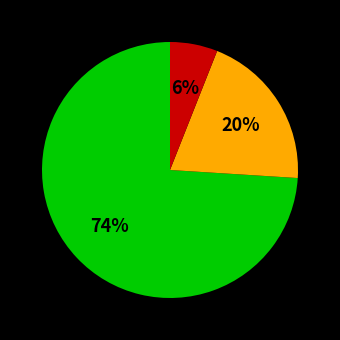

Is there any slice that represents more than half of the pie?

Yes